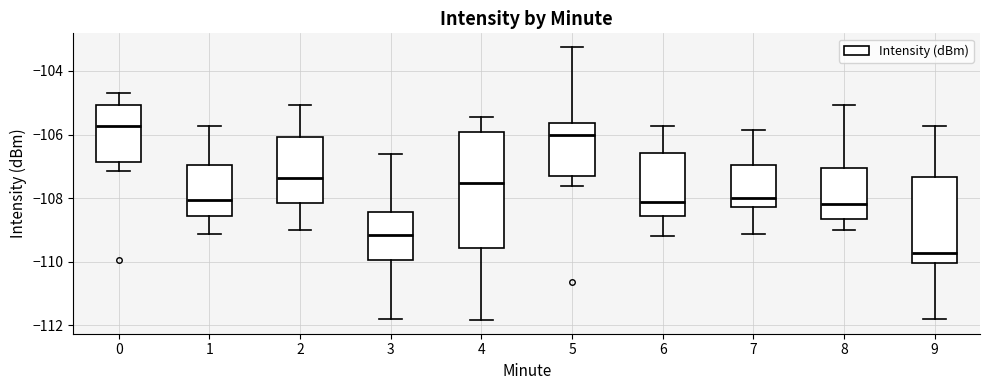

Which box's median line is the lowest?

9